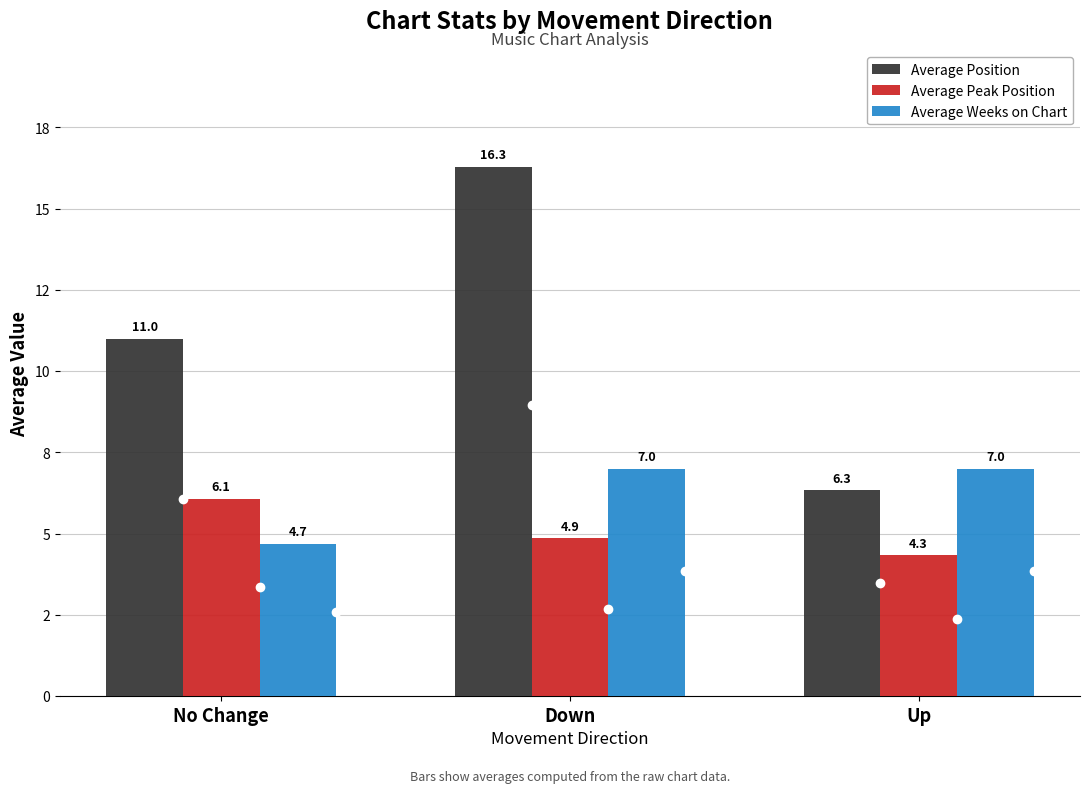

What is the spread (max minus min) of values at No Change?

6.3